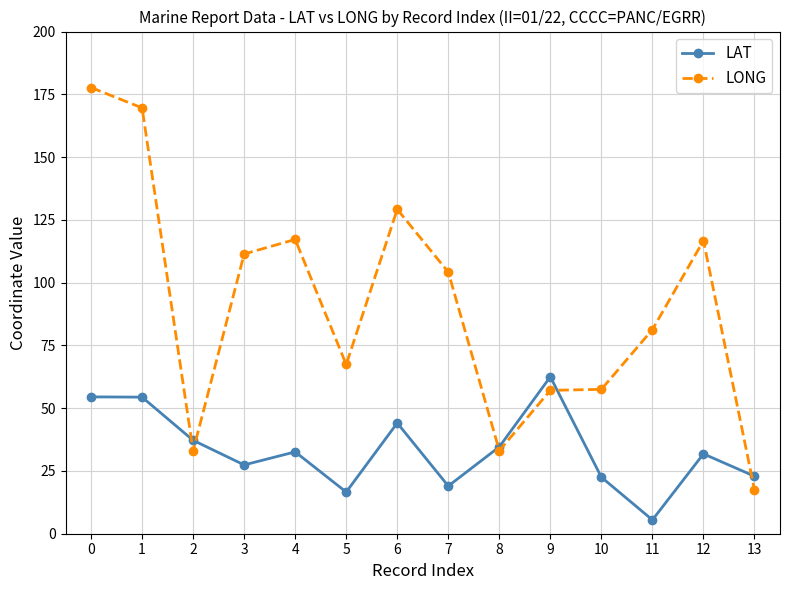

The LONG series shows 17.5 at 13. True or false?

True